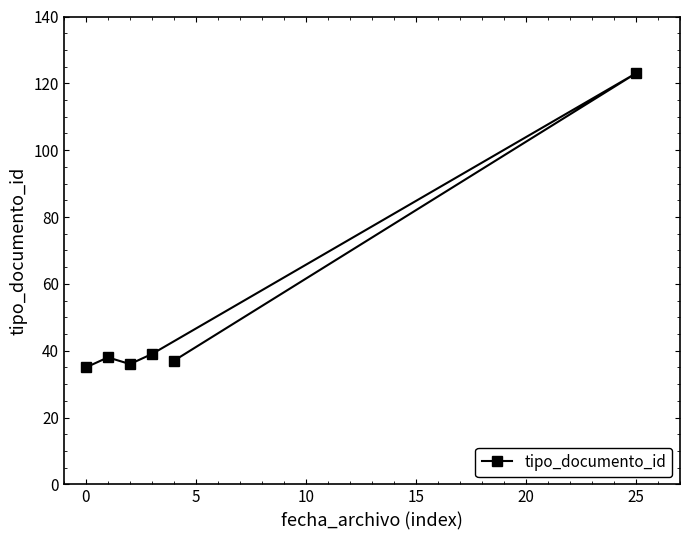

Is it true that the value at 25 is 123?

True